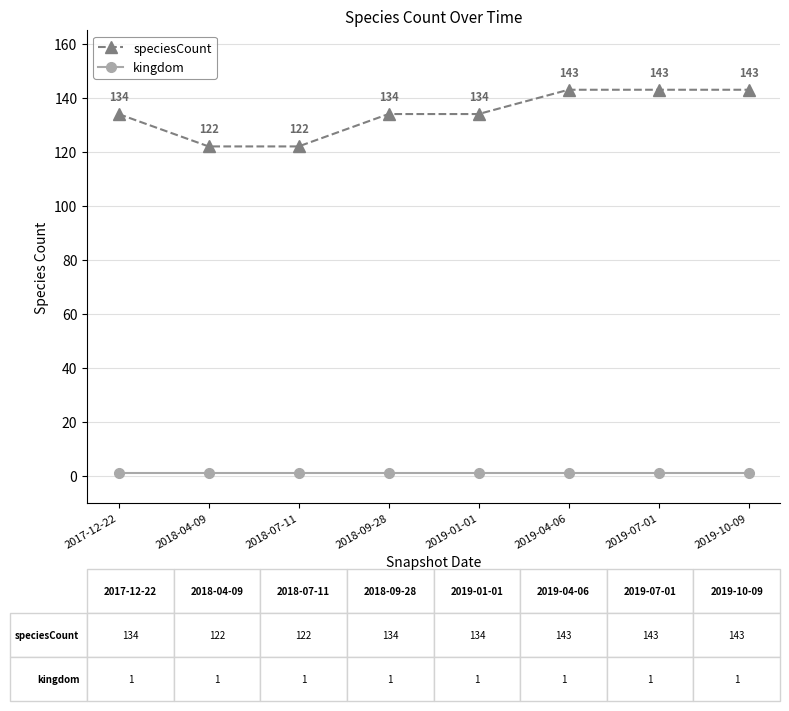

True or false: kingdom has more than 0 interior local peaks.

False